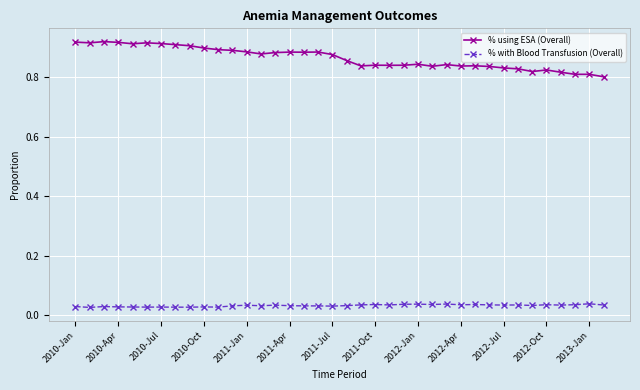

At how many categories does at least one series exceed 0?

38